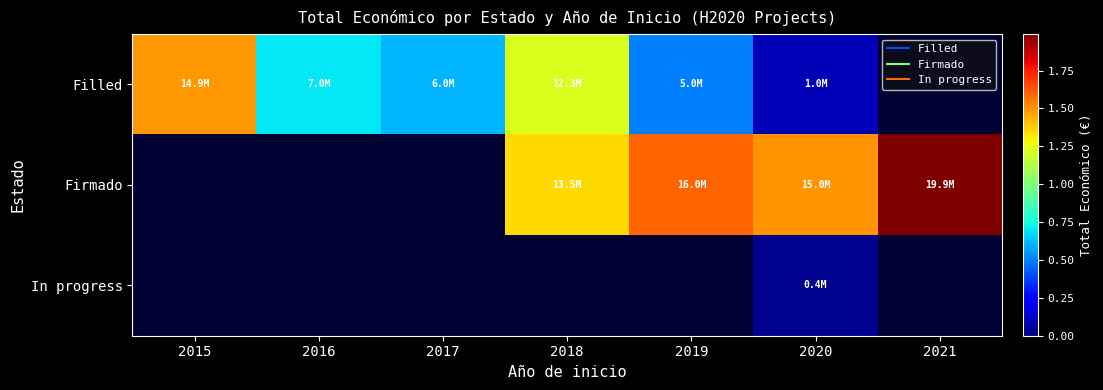

At how many categories does at least one series exceed 11405311?

5